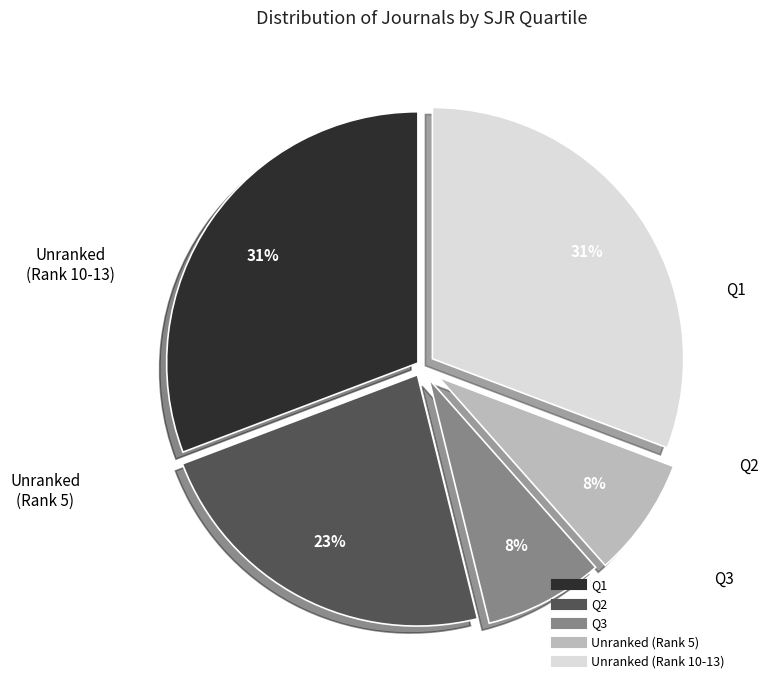

Is there a majority slice in this chart?

No